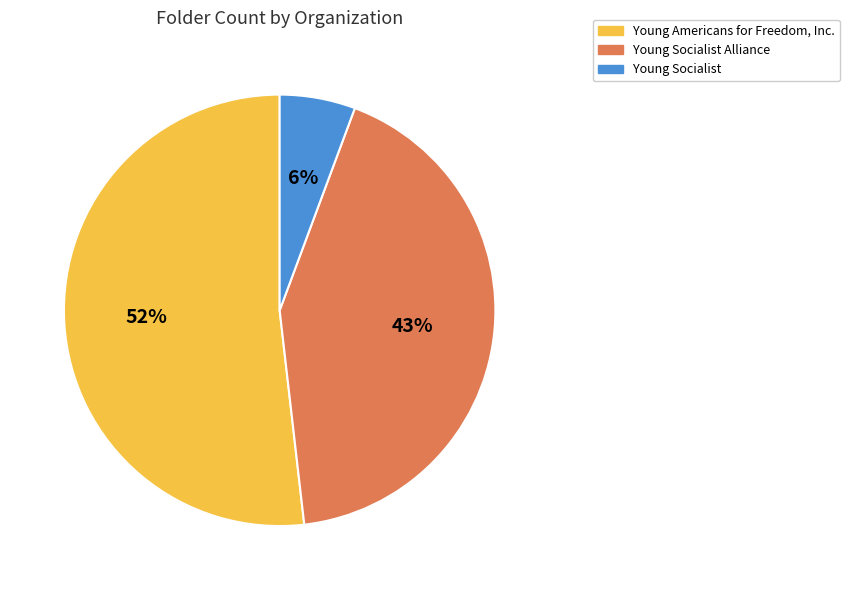

Is there any slice that represents more than half of the pie?

Yes